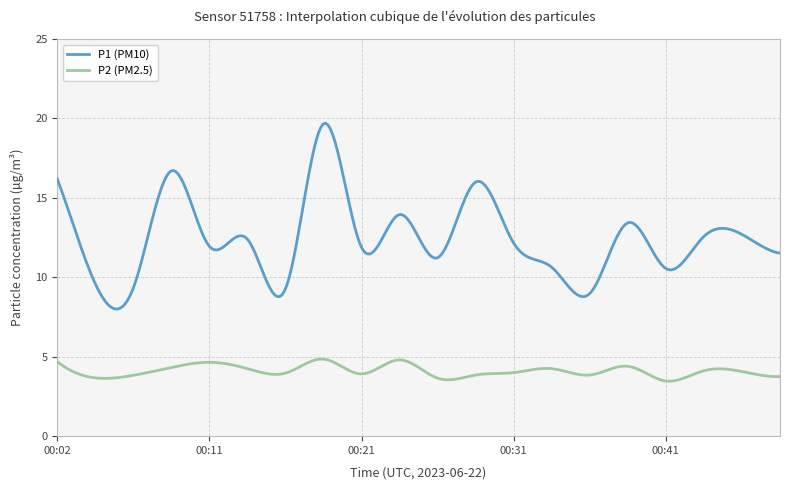

Which series has the largest range (max minus min)?

P1 (PM10)